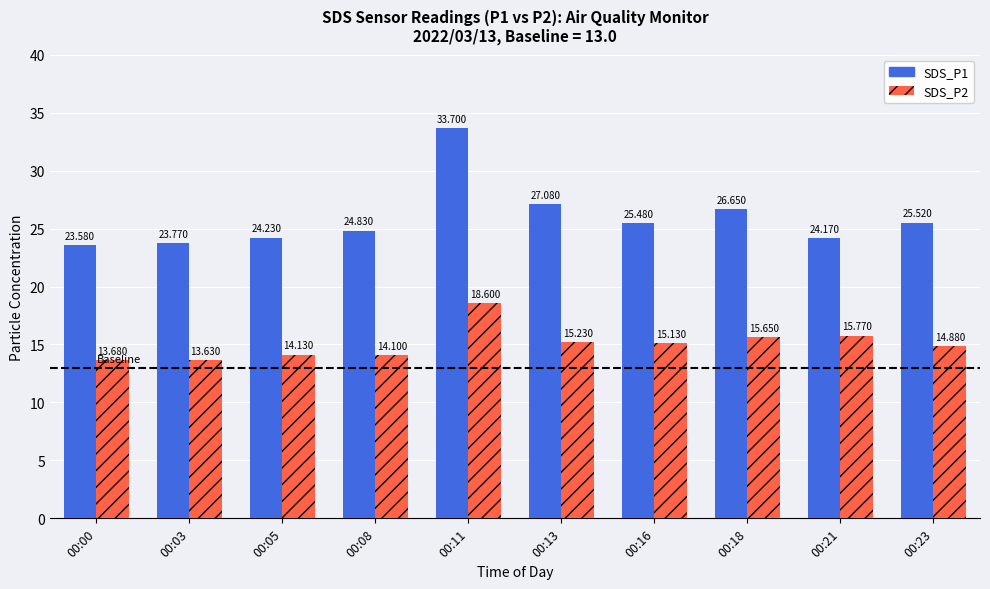

How many bars are there in total?

20